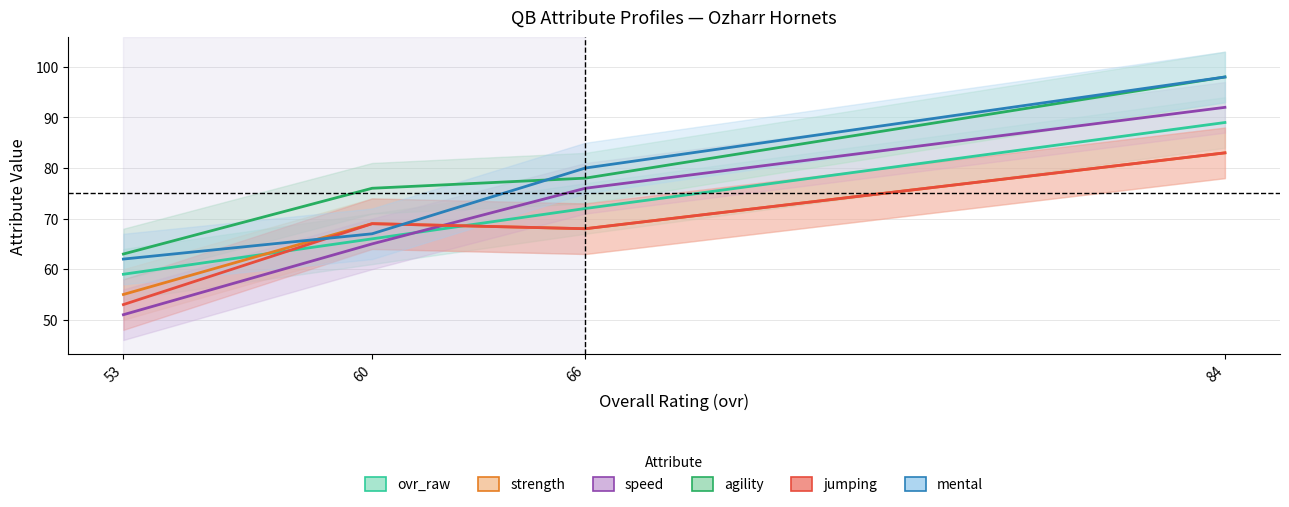

Which series changed the most between 53 and 60?

jumping